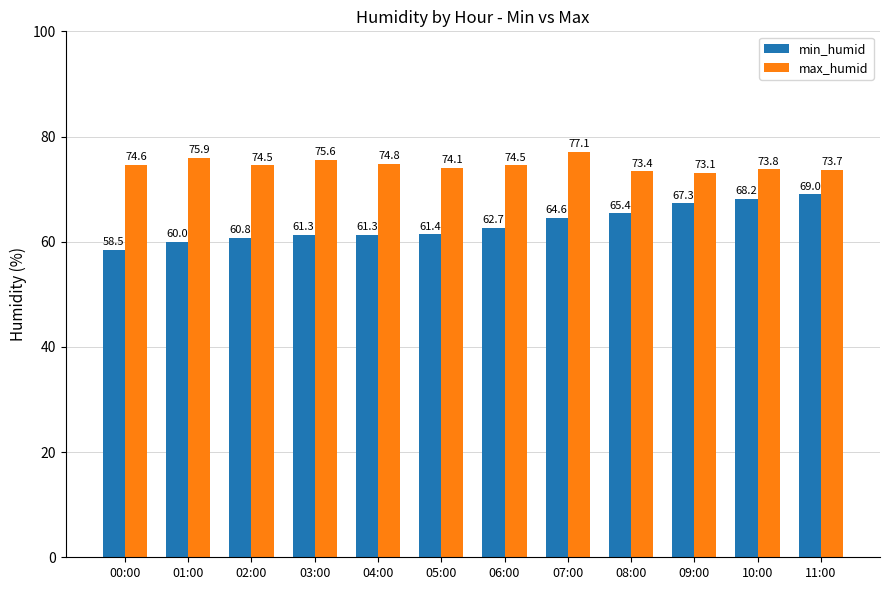

Where is max_humid nearest to the value 75?

04:00